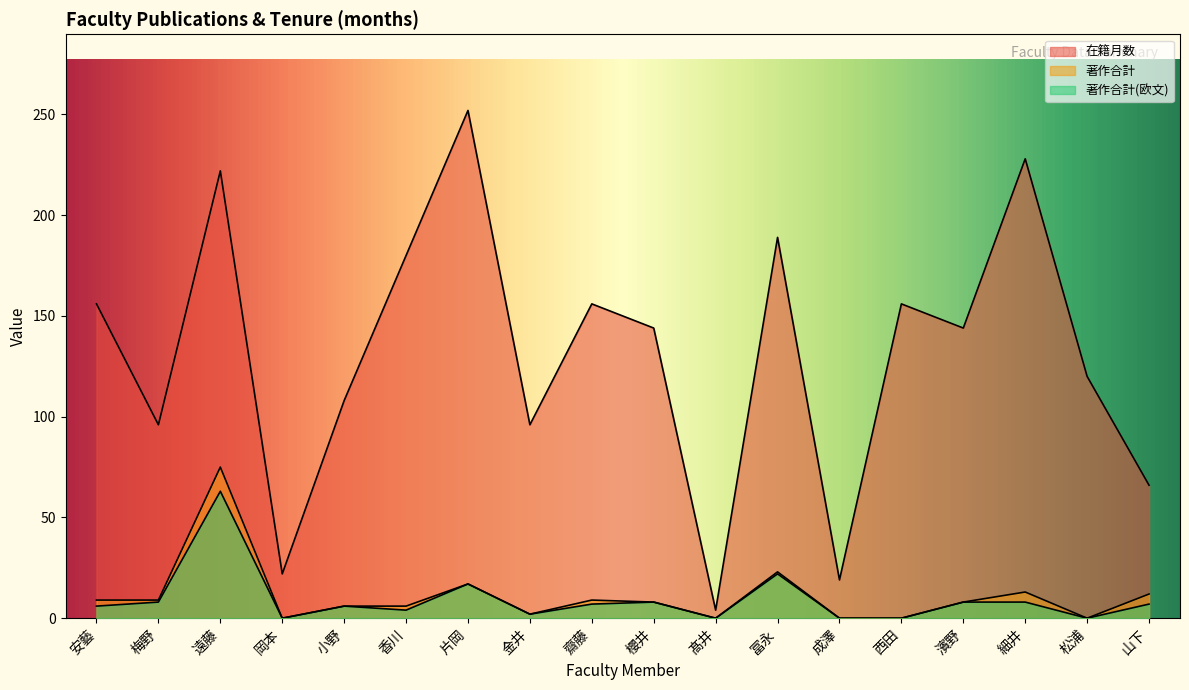

How many lines are shown in the chart?

3